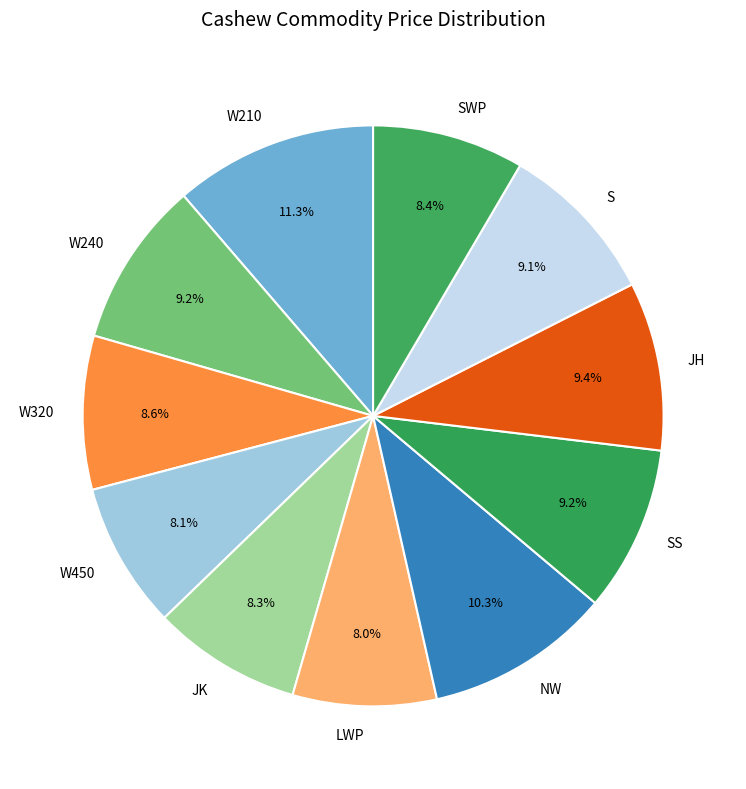

What percentage do W210 and SS together represent?

20.5%